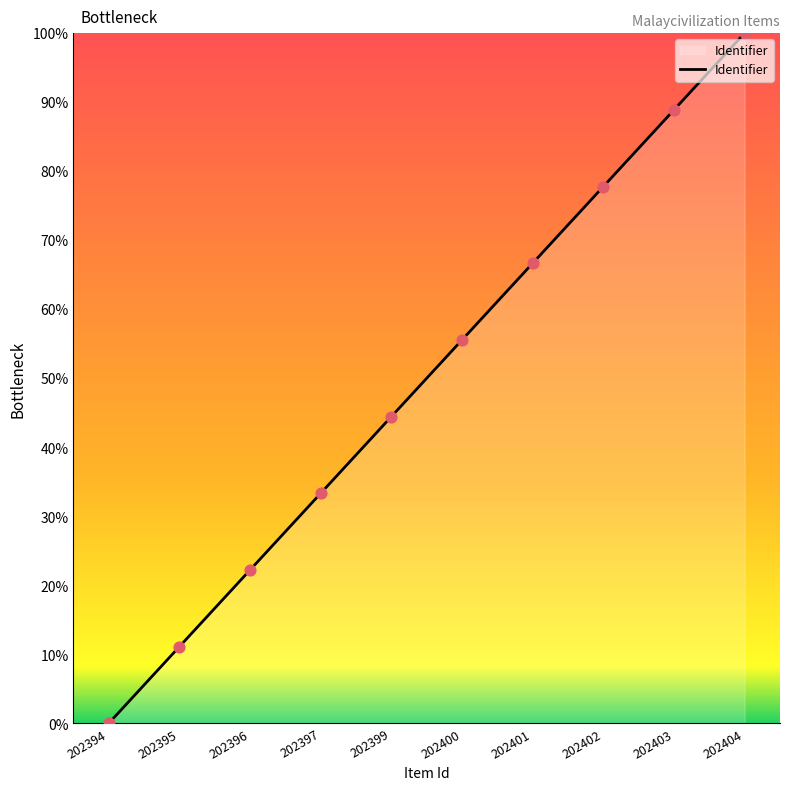

Approximately how many times larger is the value at 202399 compared to 202401?

0.7